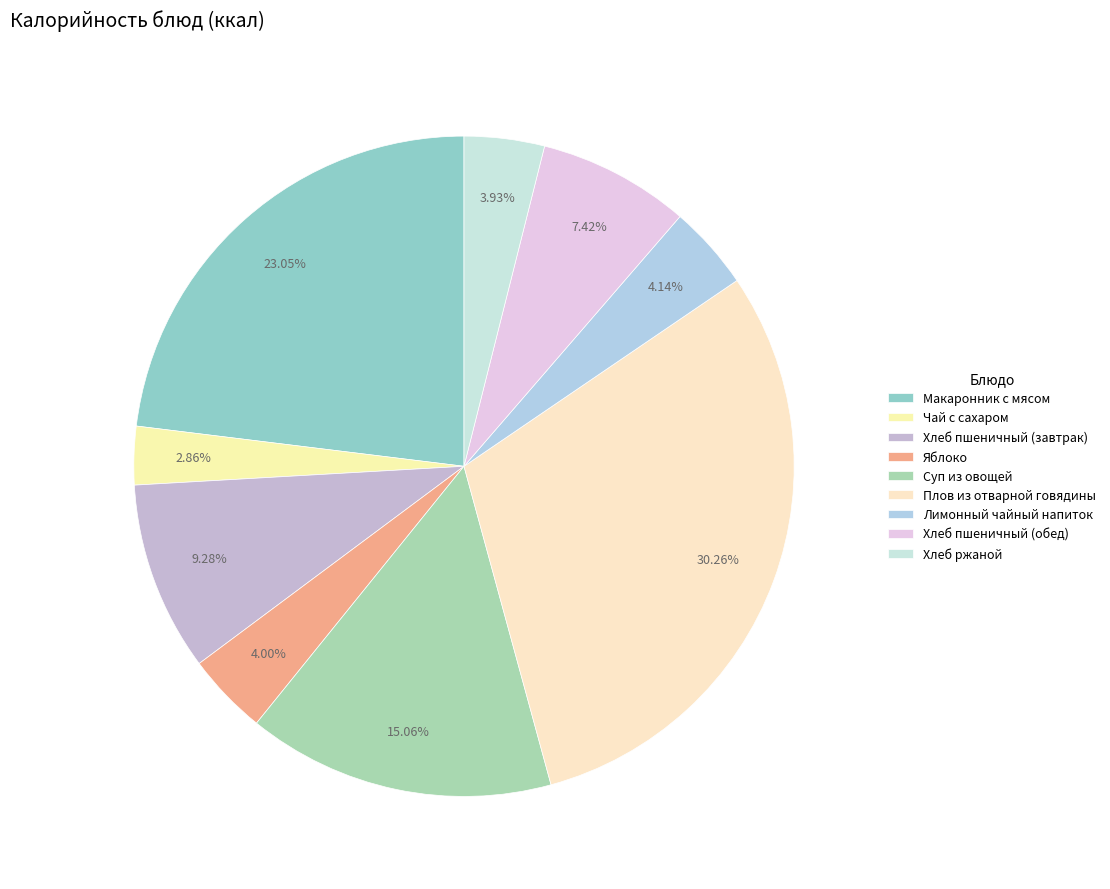

Rank the categories by value from lowest to highest.

Чай с сахаром, Хлеб ржаной, Яблоко, Лимонный чайный напиток, Хлеб пшеничный (обед), Хлеб пшеничный (завтрак), Суп из овощей, Макаронник с мясом, Плов из отварной говядины